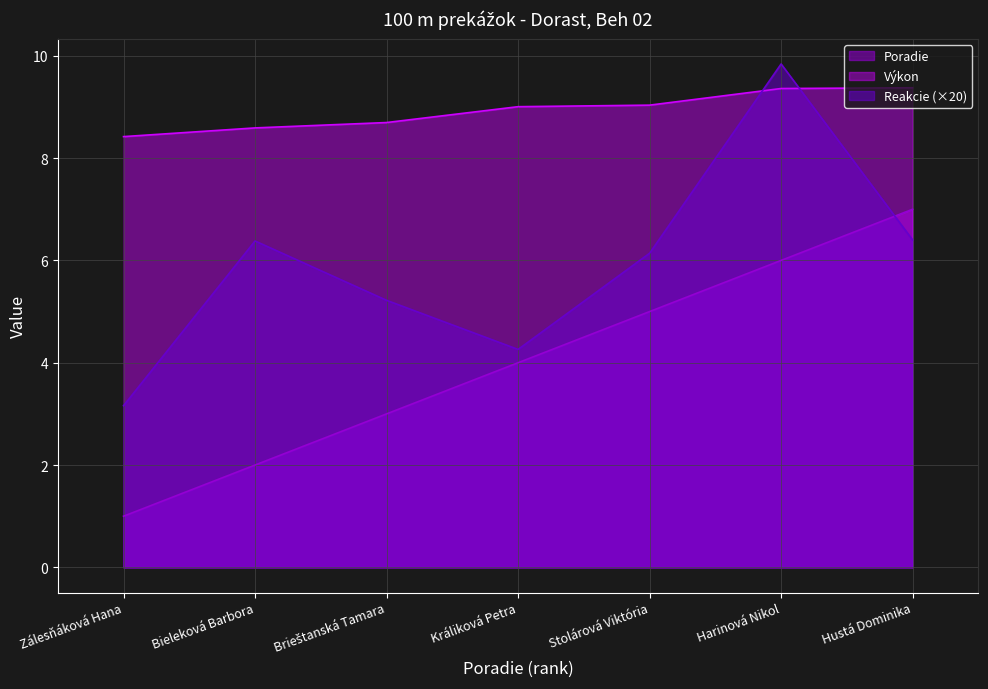

Between Harinová Nikol and Stolárová Viktória, which is larger?

Harinová Nikol